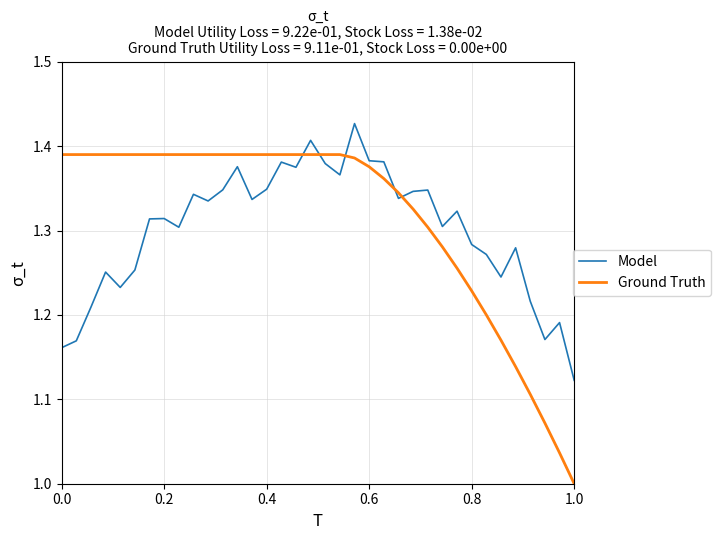

How many series are shown in this chart?

2